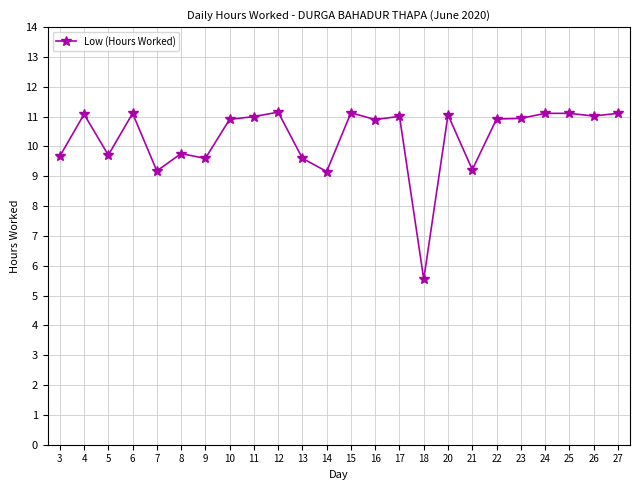

What is the maximum value shown in the chart?

11.2